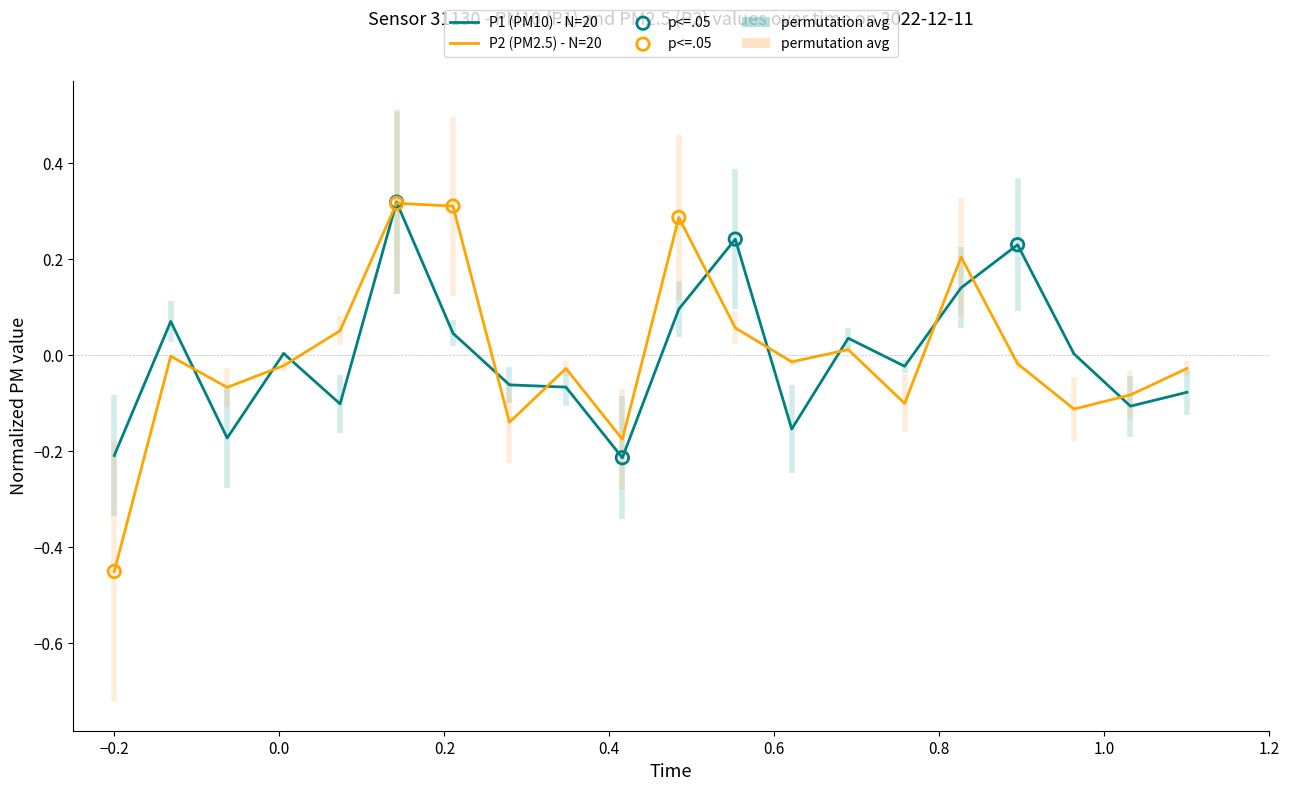

Which series has the widest spread of Y values?

P2